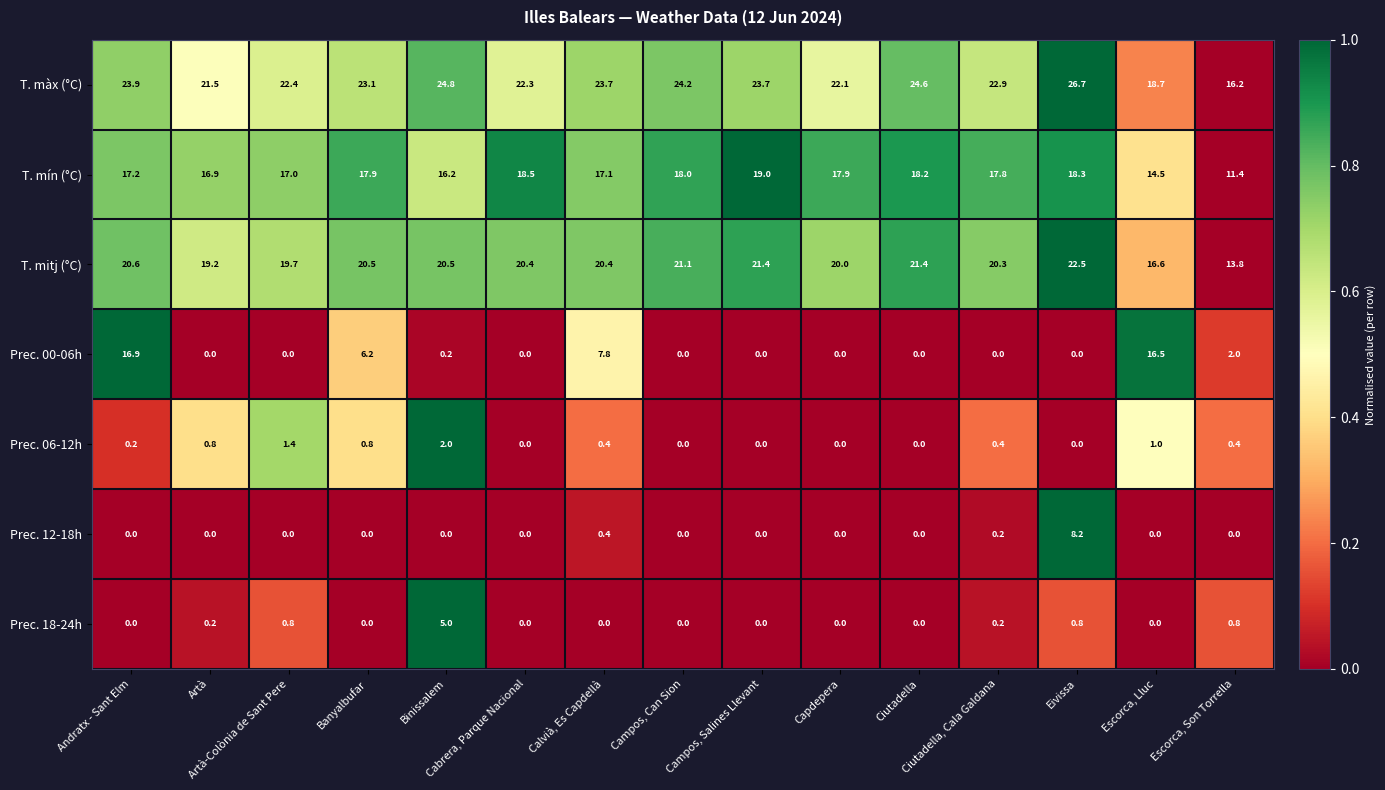

Rank the series by their maximum value, from lowest to highest.

Prec. 06-12h, Prec. 18-24h, Prec. 12-18h, Prec. 00-06h, T. mín (°C), T. mitj (°C), T. màx (°C)